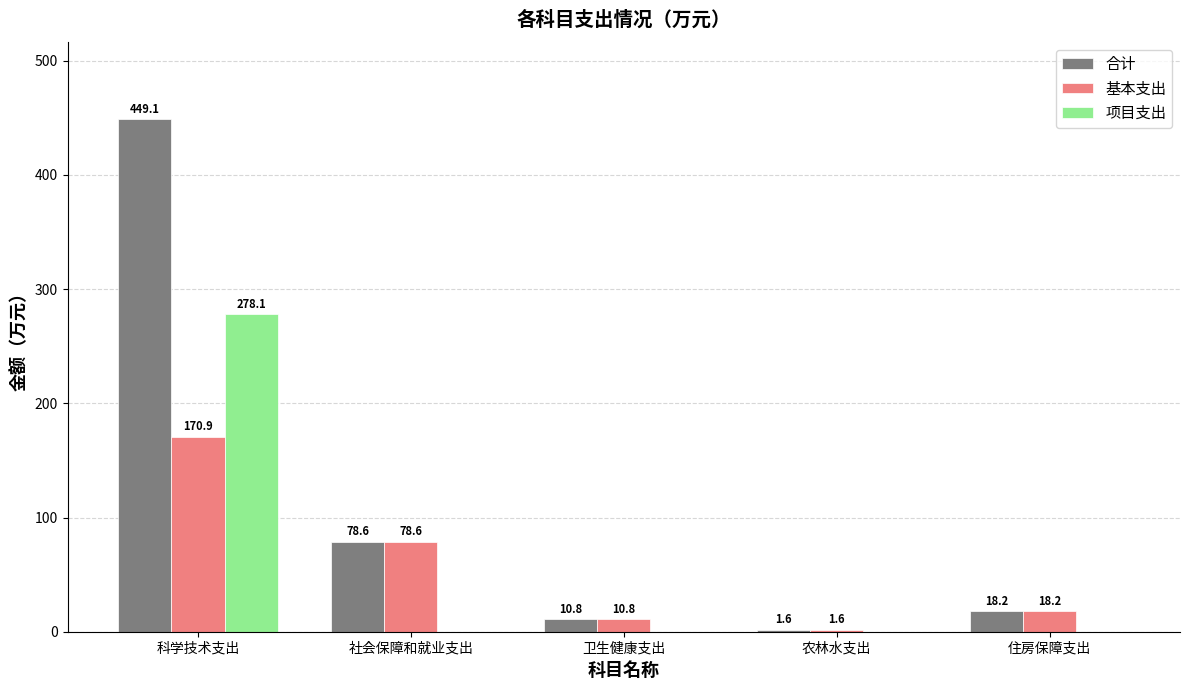

What is the sum of the 基本支出 values at 社会保障和就业支出 and 住房保障支出?

96.8